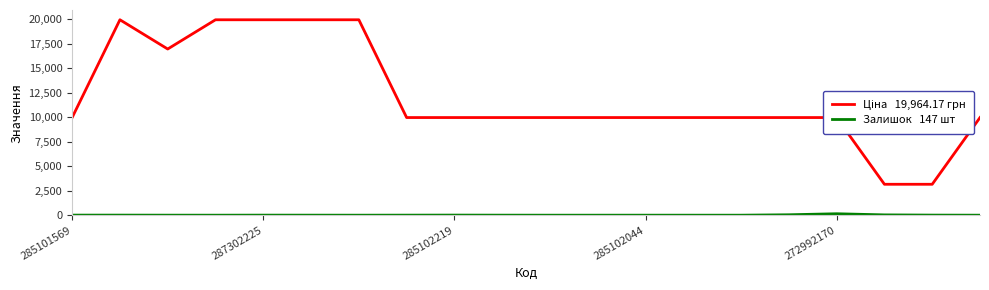

What is the greatest value displayed?

19964.2